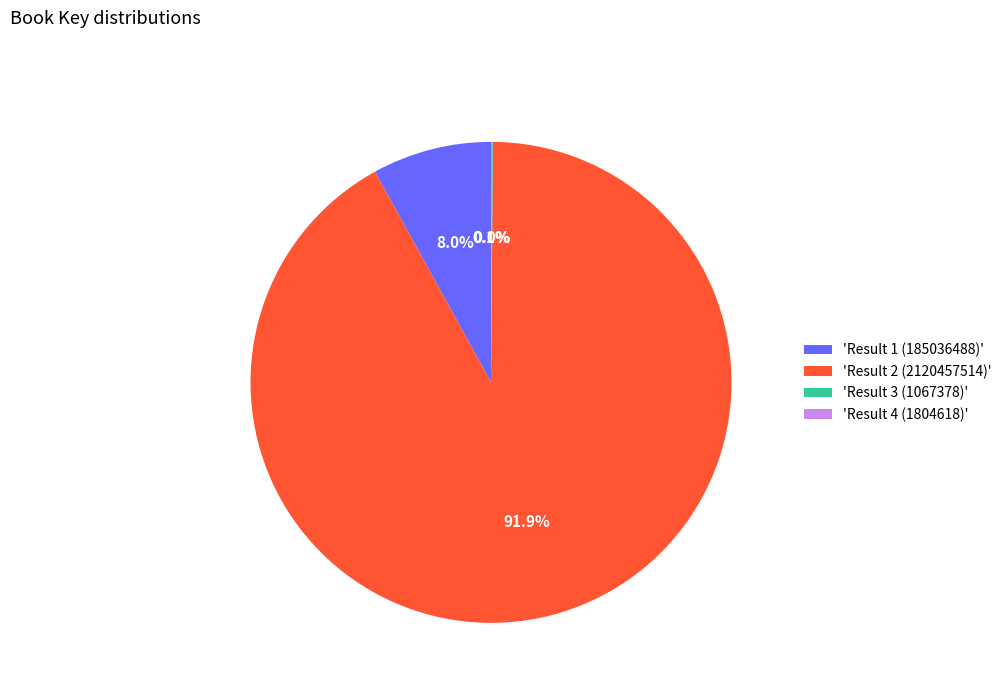

Which has a higher value, 'Result 2 (2120457514)' or 'Result 1 (185036488)'?

'Result 2 (2120457514)'